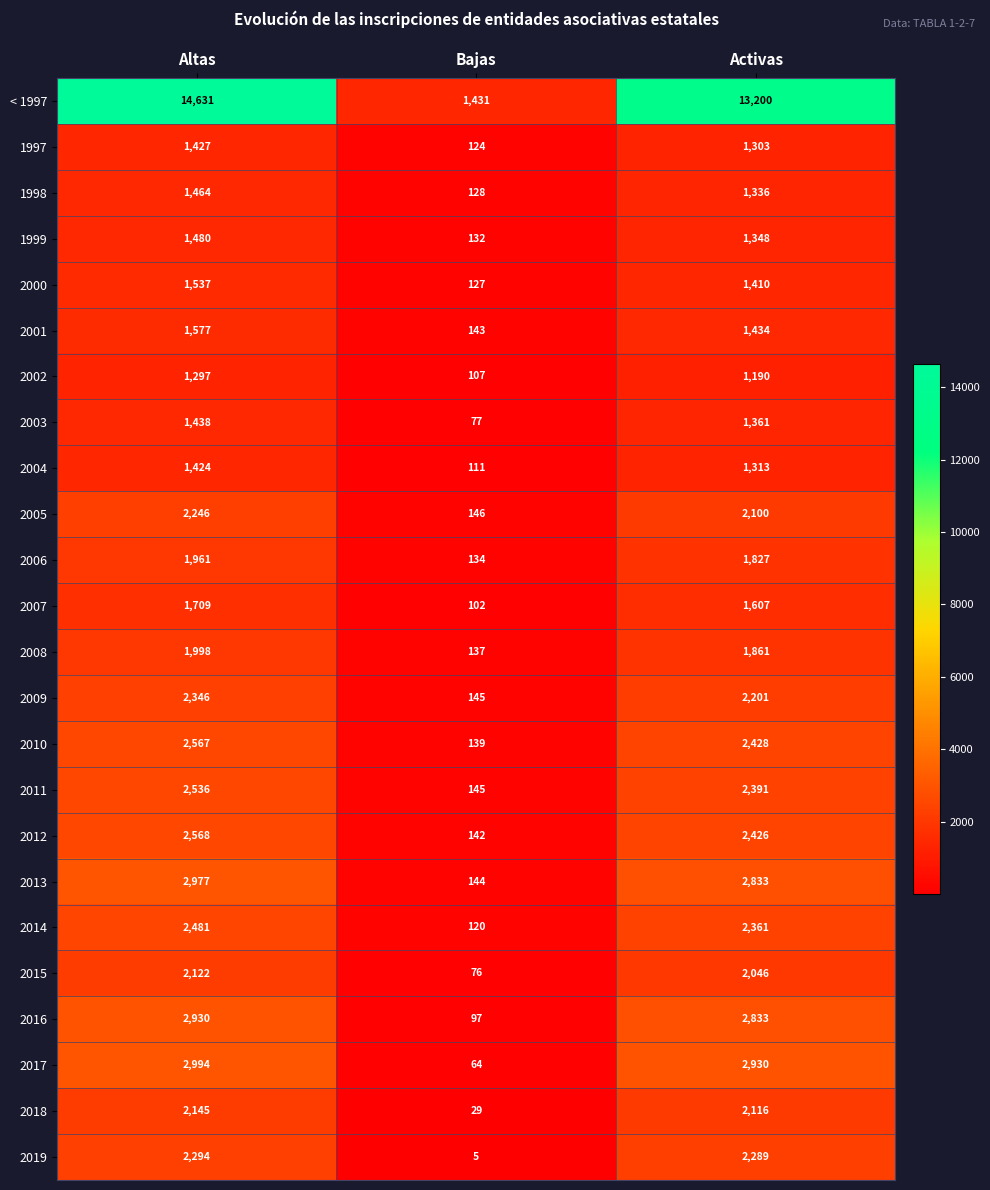

What is the difference between the maximum and minimum values in the 2009 series?

2201